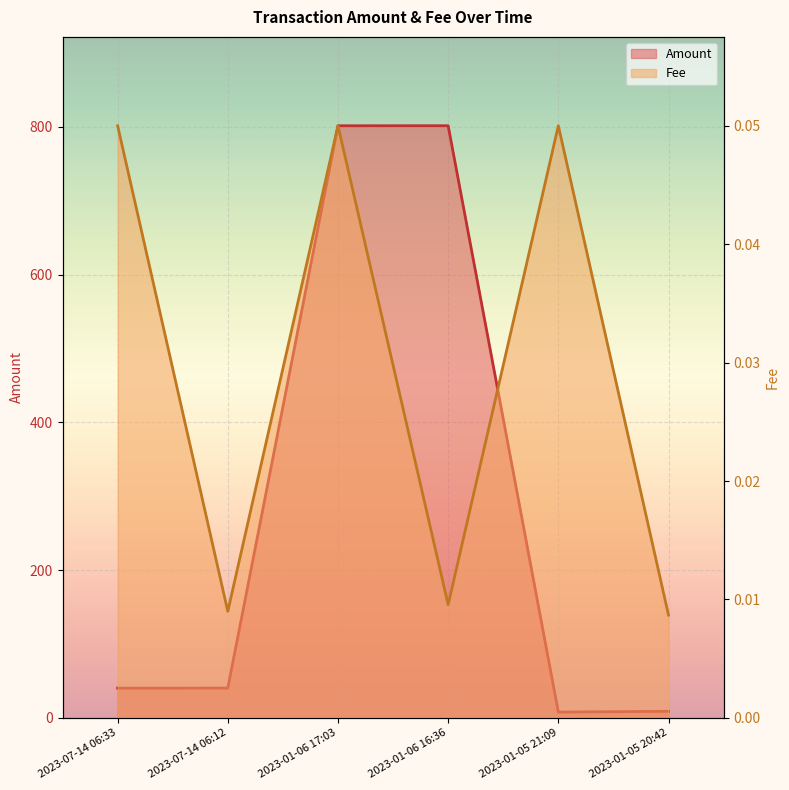

Where is the first local maximum for Fee?

2023-01-06 17:03